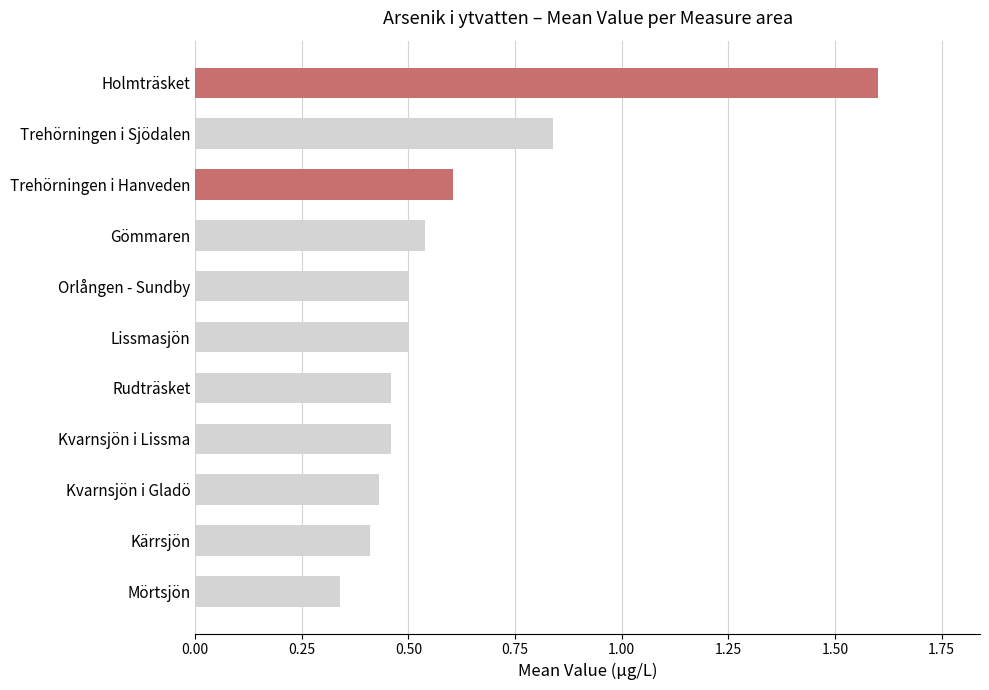

Which has a higher value, Kärrsjön or Kvarnsjön i Lissma?

Kvarnsjön i Lissma